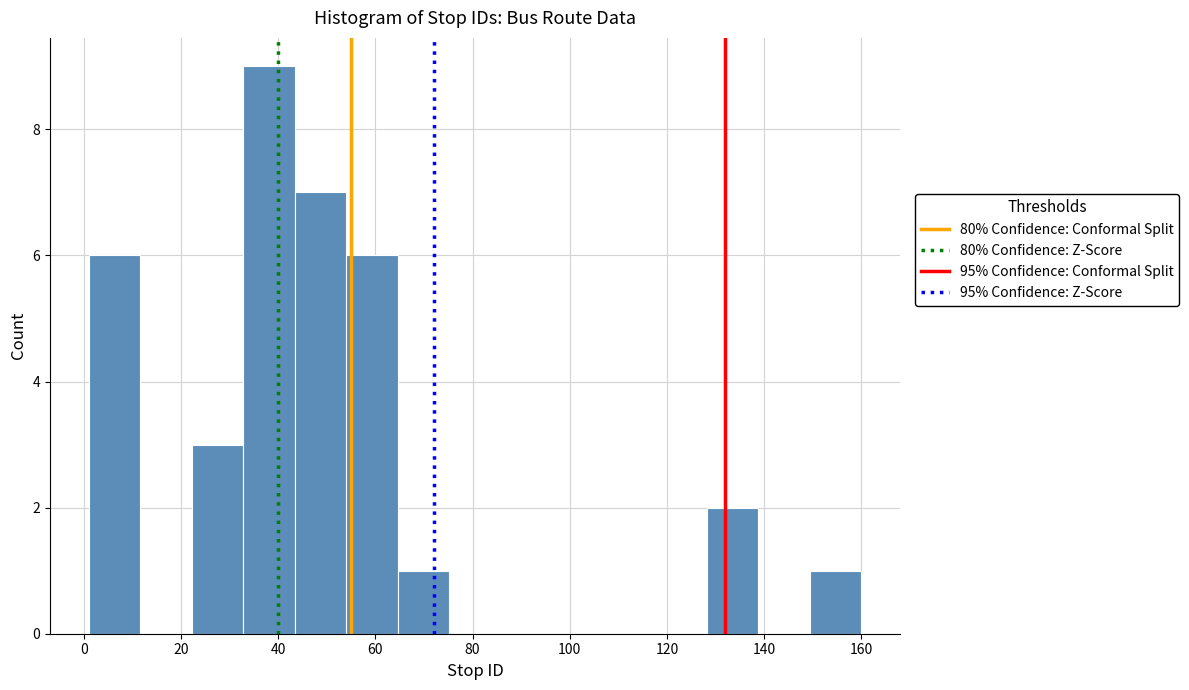

Reading left to right, transcribe this chart: for each bar, give the range it covers on the x-axis and its height. Neither the bar edges nor the heights are printed on the chart, so give them approximately, as read against the axes.

1.0 to 11.6: 6
11.6 to 22.2: 0
22.2 to 32.8: 3
32.8 to 43.4: 9
43.4 to 54.0: 7
54.0 to 64.6: 6
64.6 to 75.2: 1
75.2 to 85.8: 0
85.8 to 96.4: 0
96.4 to 107.0: 0
107.0 to 117.6: 0
117.6 to 128.2: 0
128.2 to 138.8: 2
138.8 to 149.4: 0
149.4 to 160.0: 1